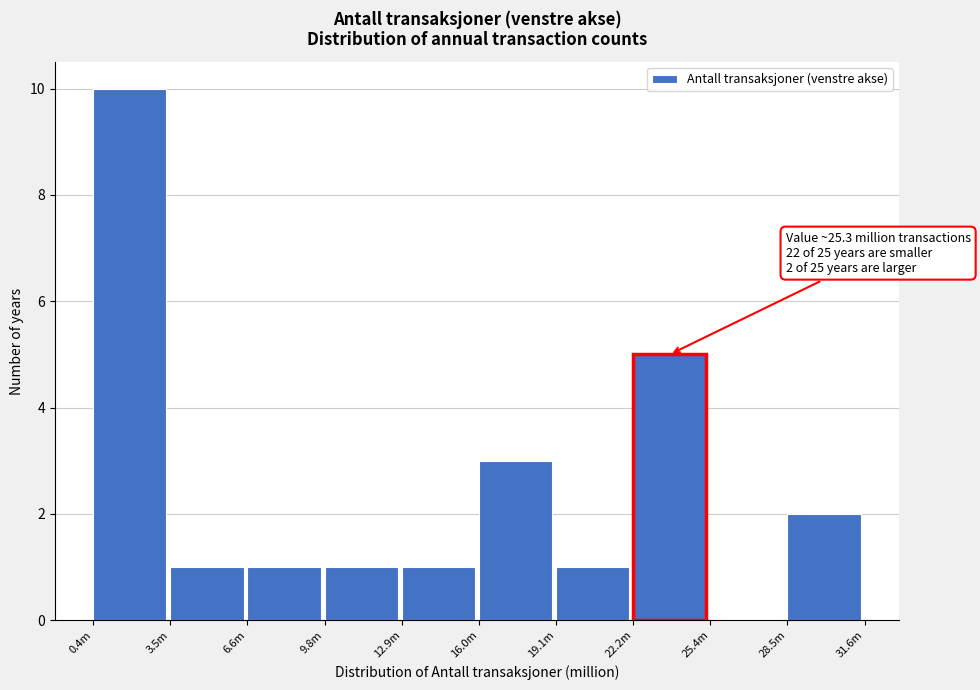

Reading right to left, extract all data points from this chart.

28.5m=2	25.4m=0	22.2m=5	19.1m=1	16.0m=3	12.9m=1	9.8m=1	6.6m=1	3.5m=1	0.4m=10